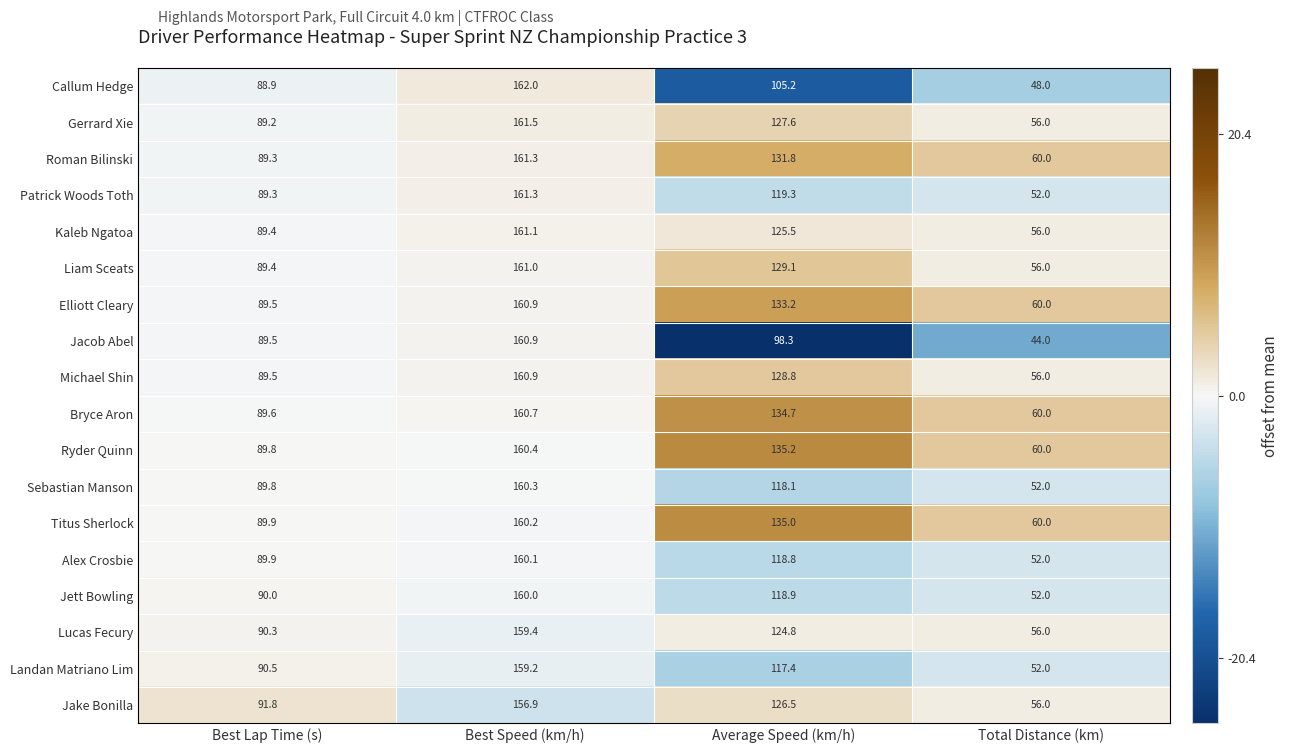

What is the difference between the maximum and second lowest values in the Elliott Cleary series?

71.4